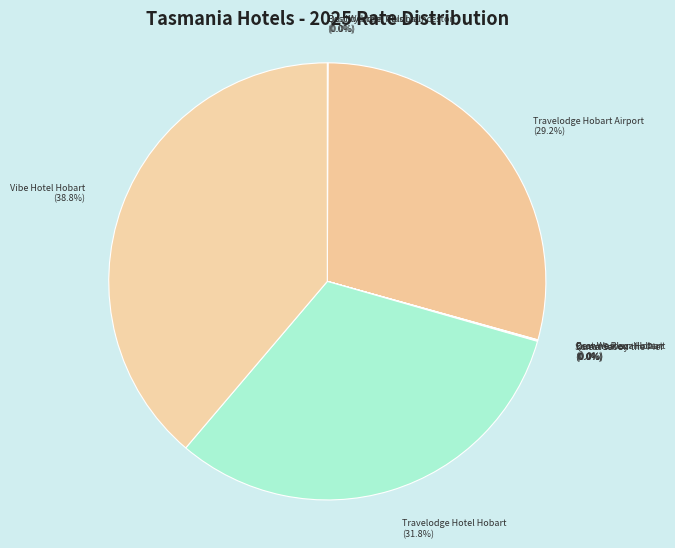

Does any single category account for the majority?

No